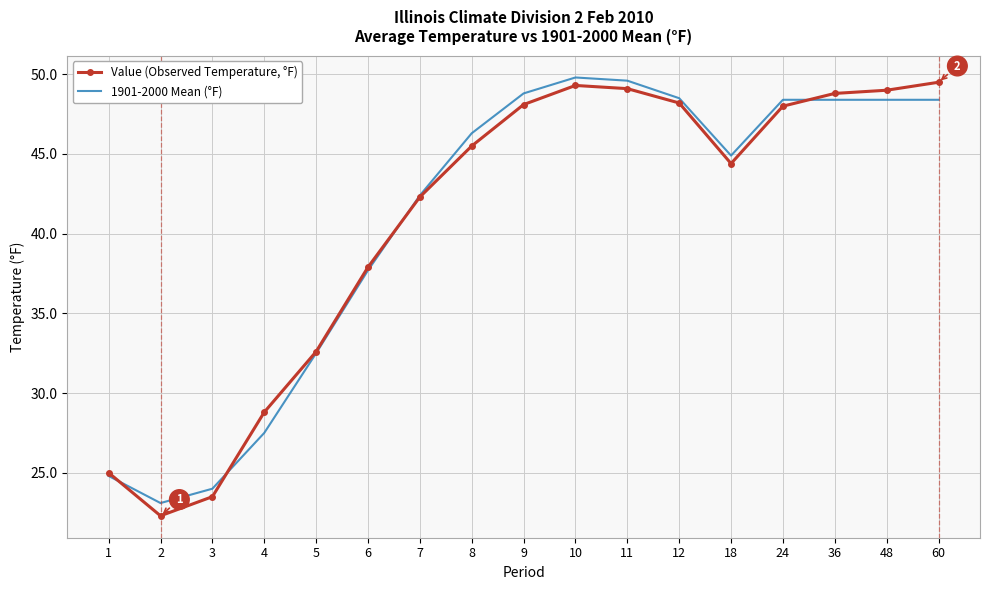

At how many categories does at least one series exceed 26?

14